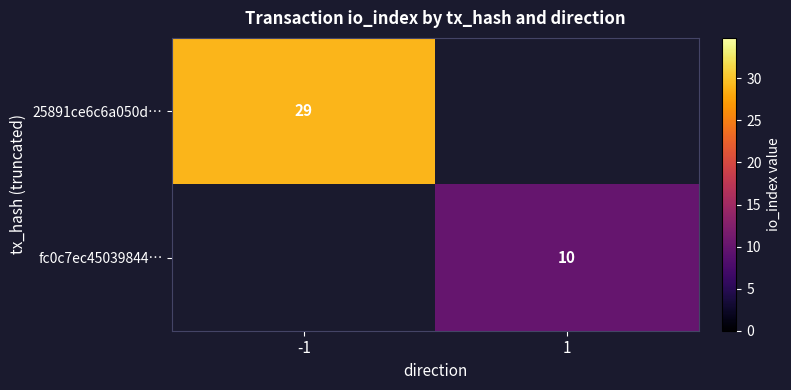

Is it true that fc0c7ec45039844… equals 10 at 1?

True